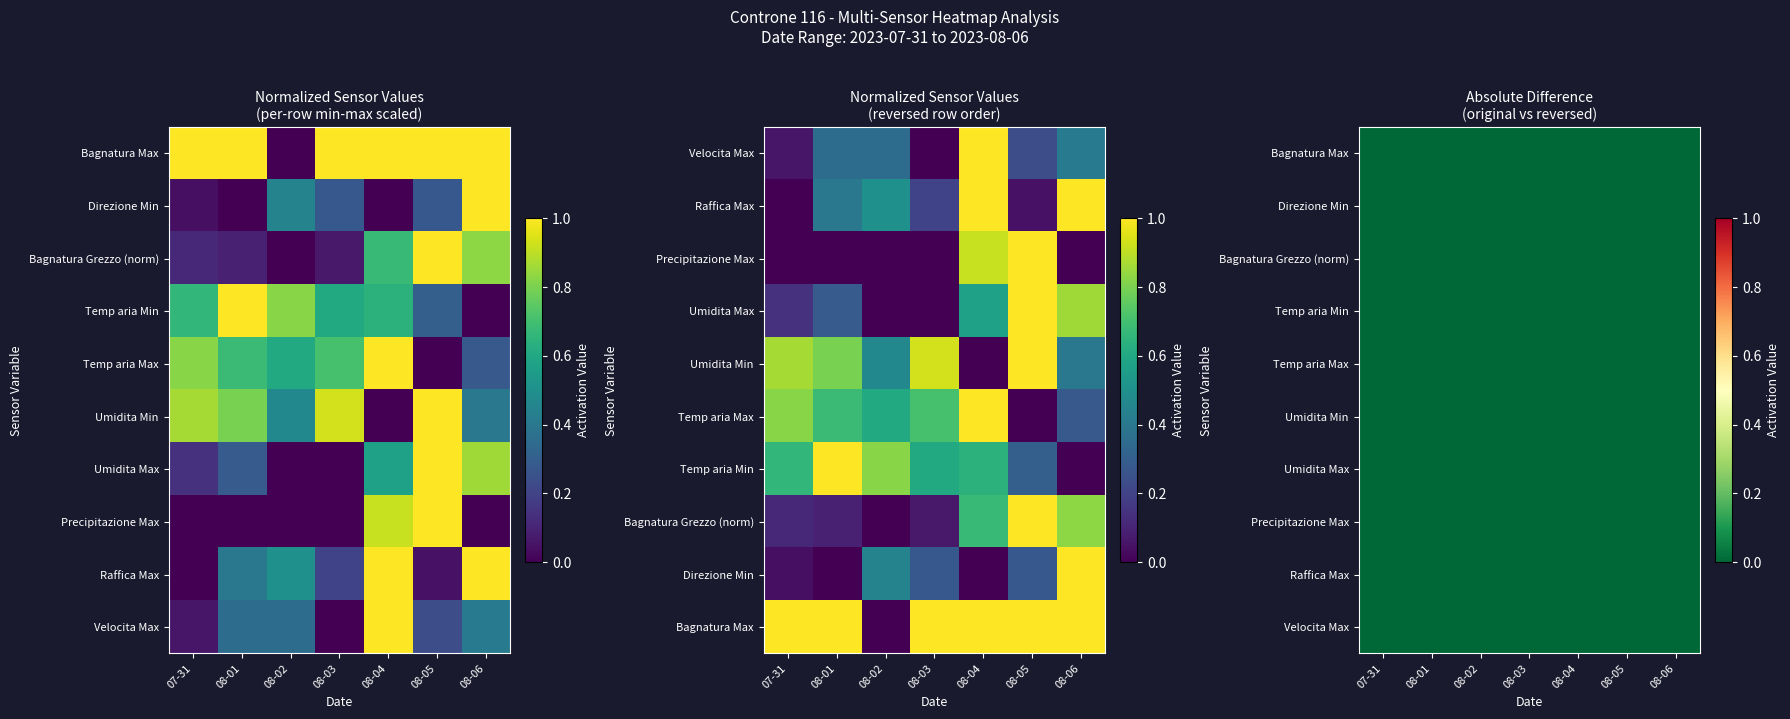

What is the sum of the Bagnatura_Grezzo values at 08-03 and 08-06?

0.9